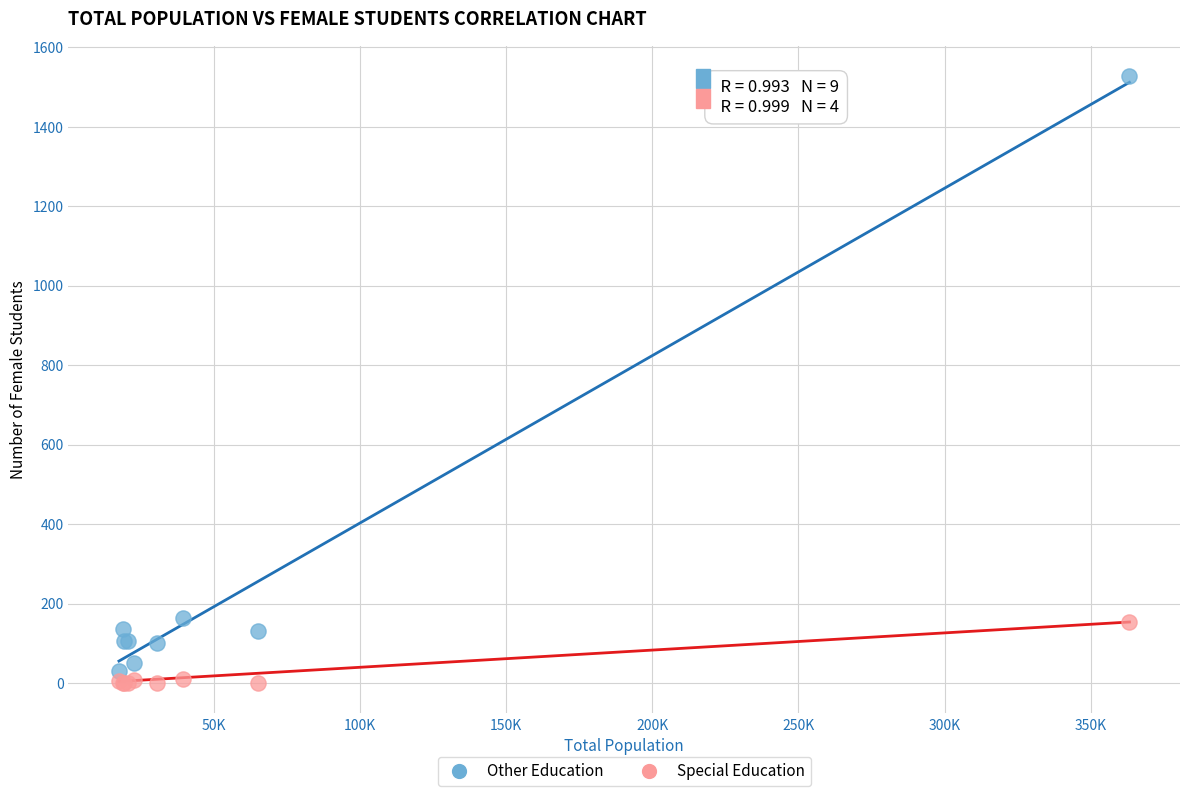

Which series contains the highest Y value?

Other Education